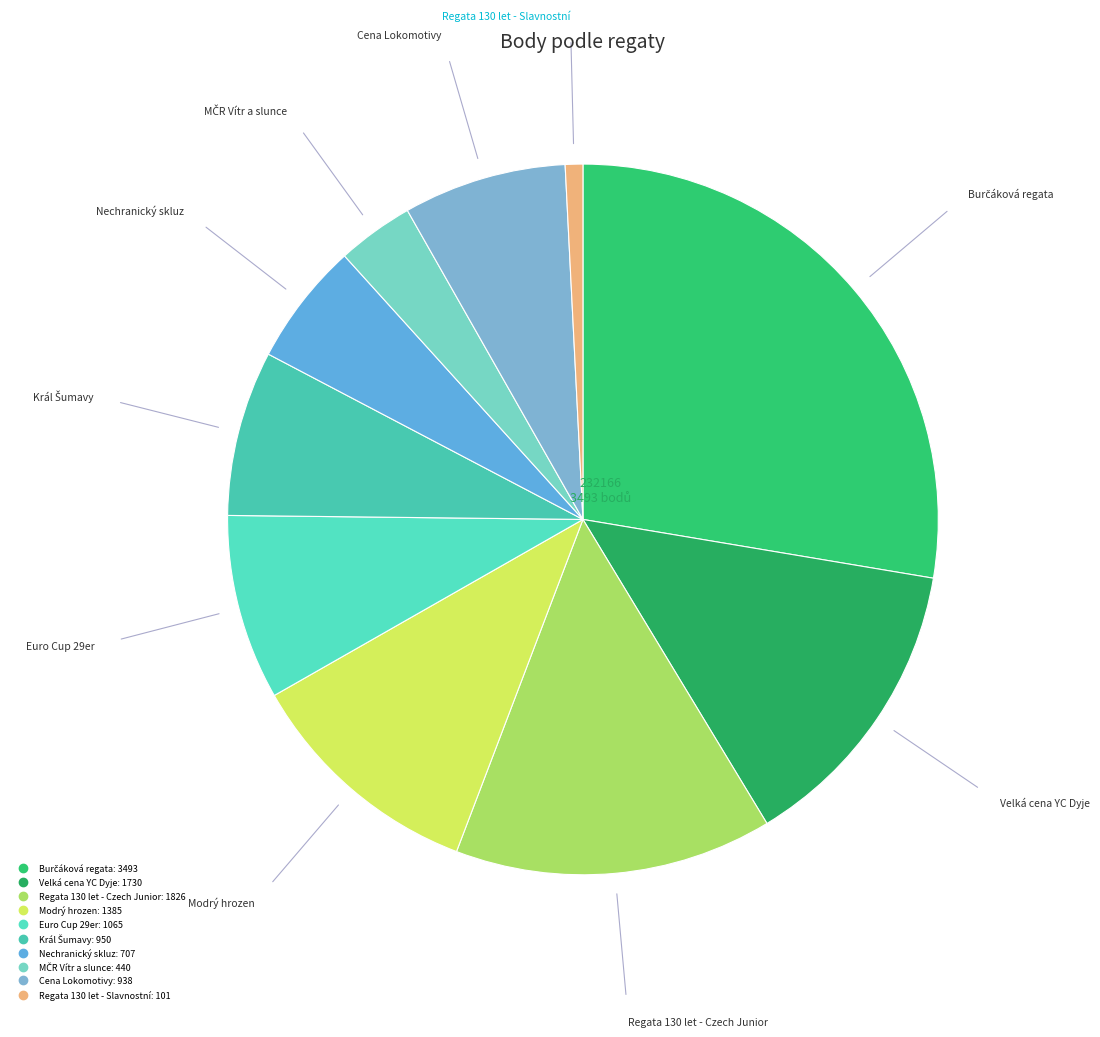

Is Euro Cup 29er the majority of the pie?

No